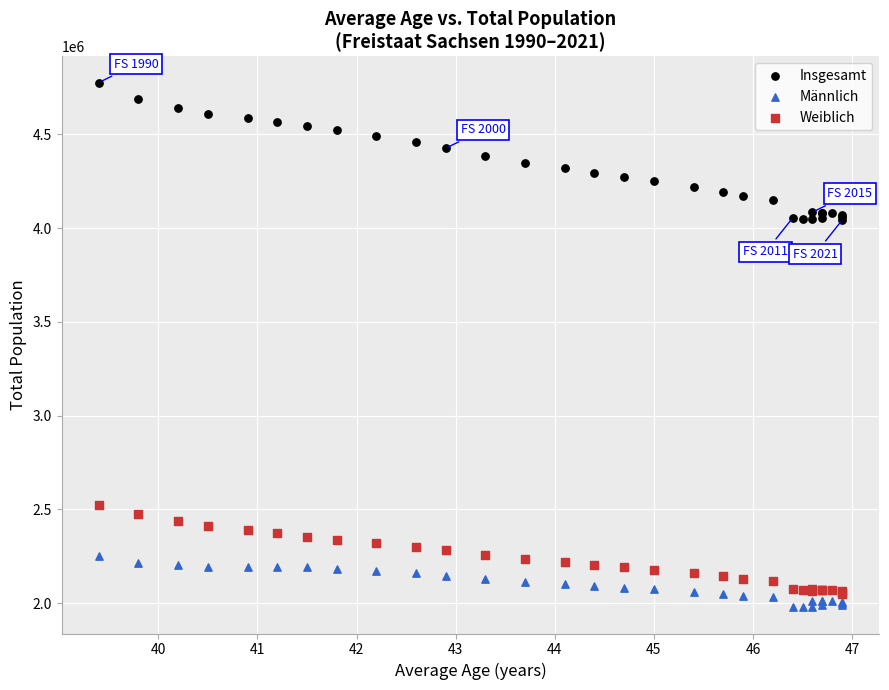

Which series contains the highest Y value?

Insgesamt